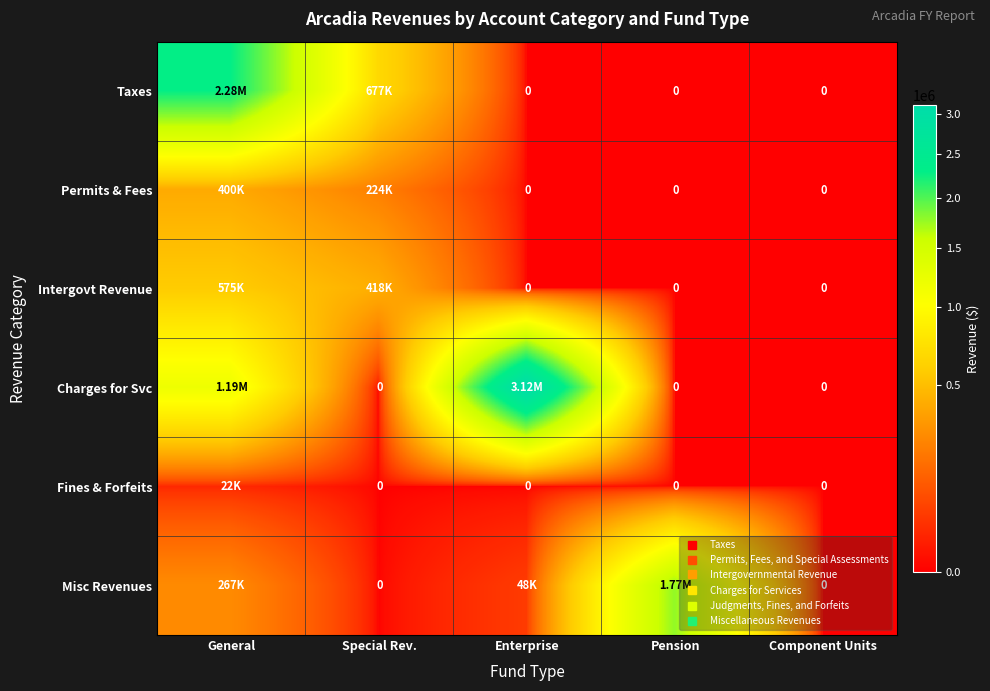

The value of Intergovt Revenue at Component Units is 0. True or false?

True